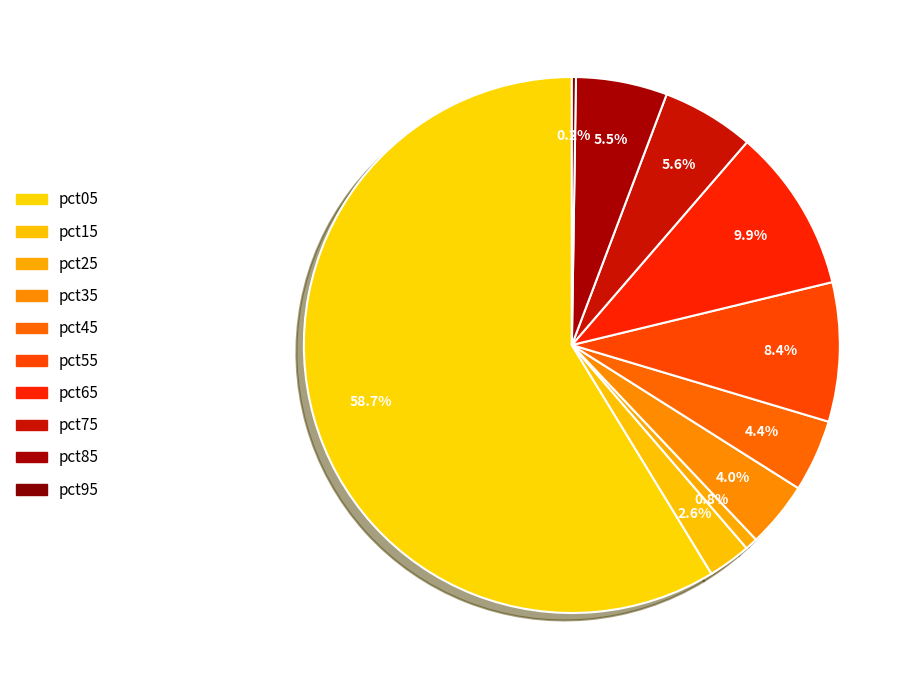

Which category accounts for the majority?

pct05